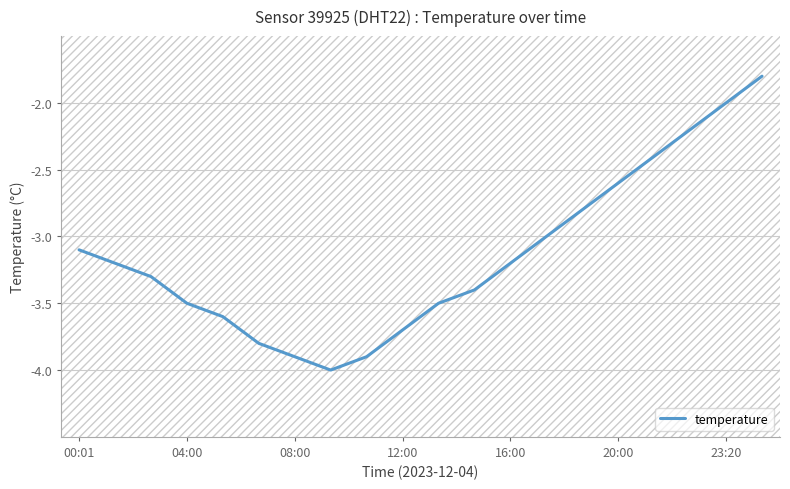

What is the smallest value displayed?

-4.0